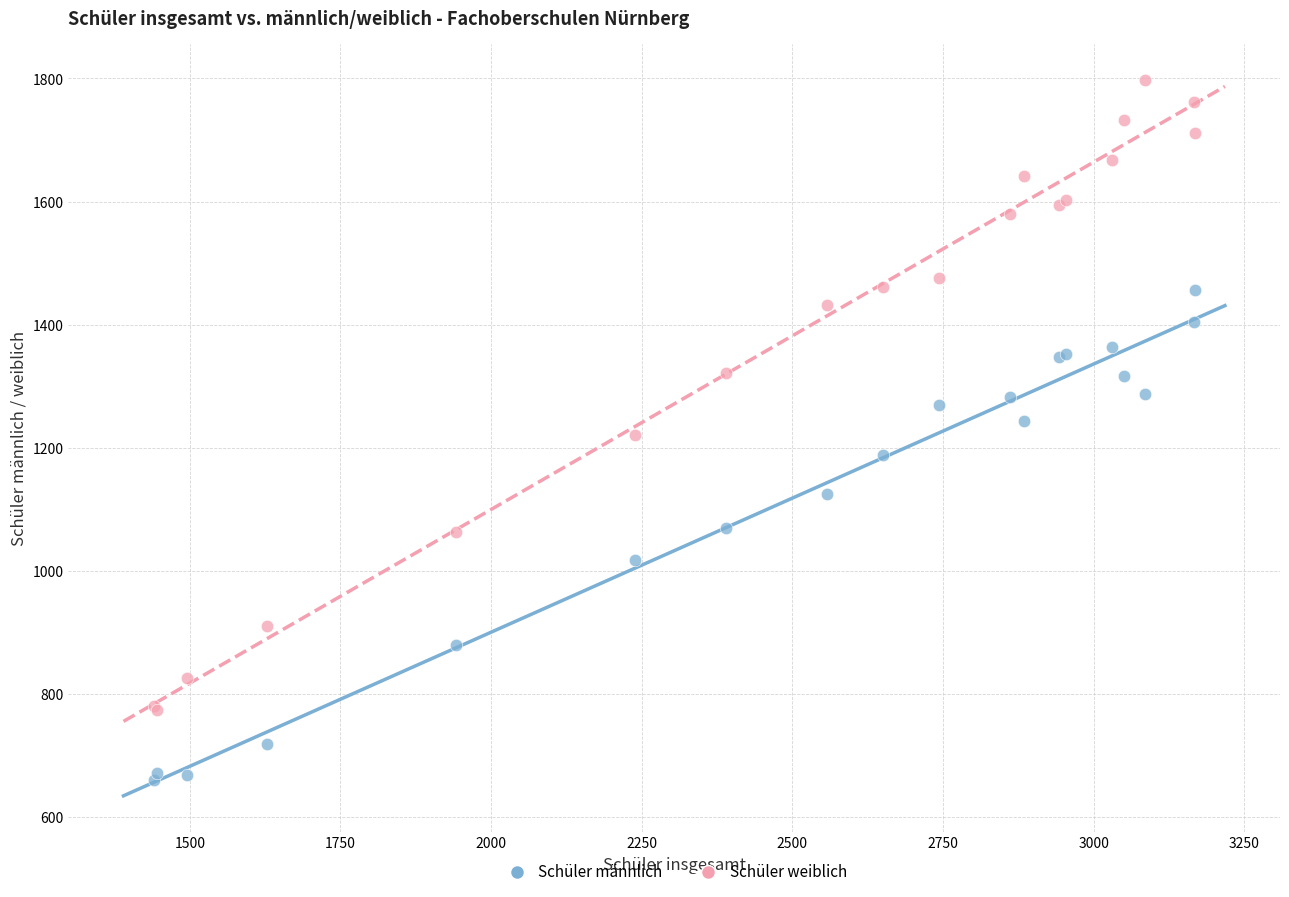

What is the X range (max minus min) for the scatter plot?

1728